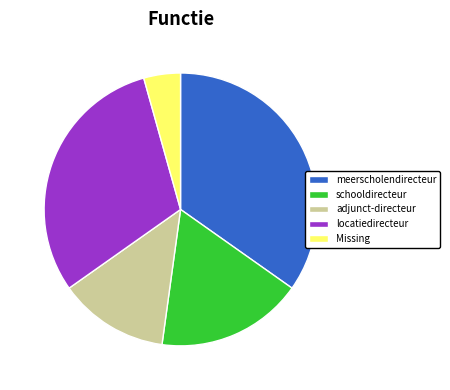

What is the largest slice in the pie chart?

meerscholendirecteur